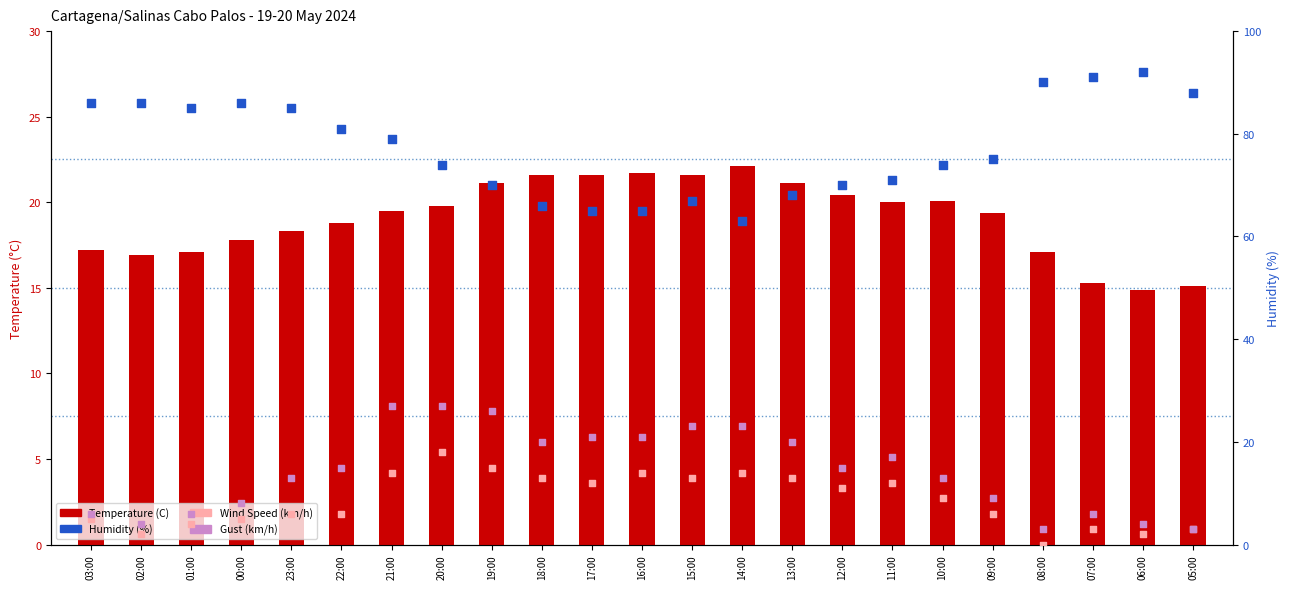

At which category is the sum across all series the highest?

21:00